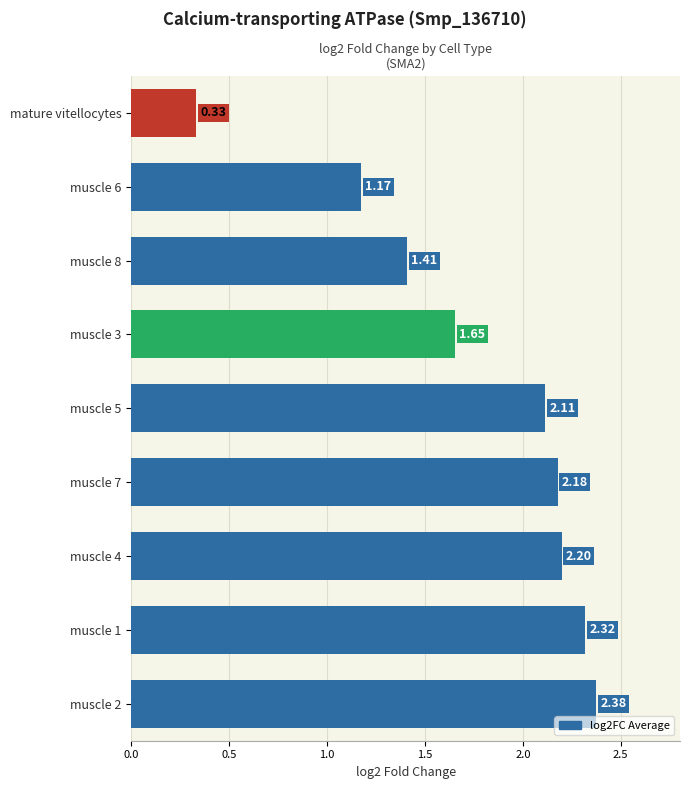

How many categories are shown in the chart?

9